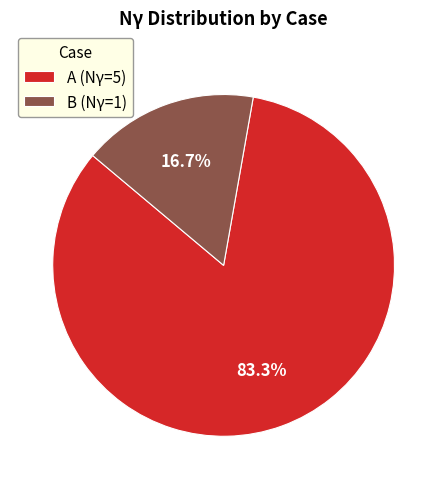

Which category accounts for the majority?

A